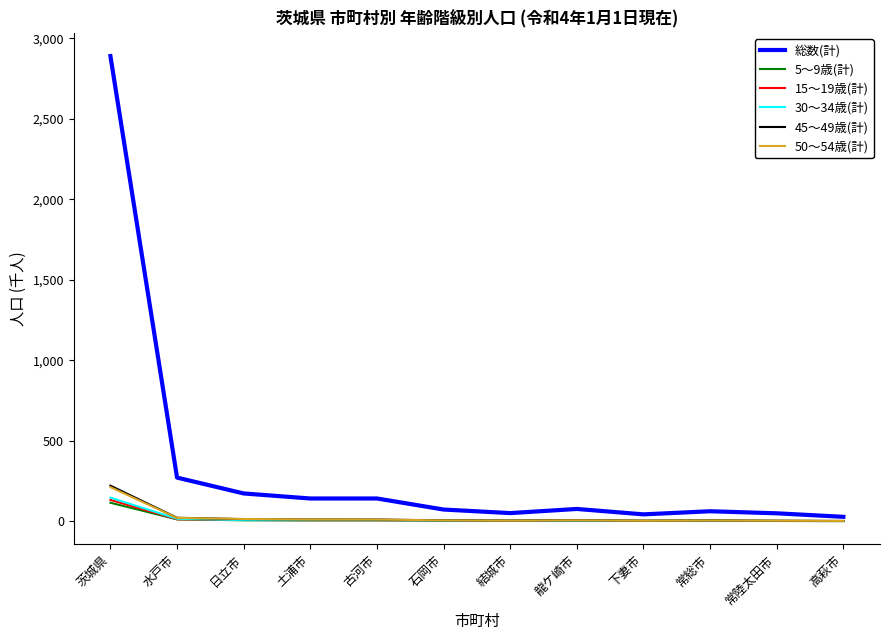

What value does the 総数(計) series have at 下妻市?

42.7